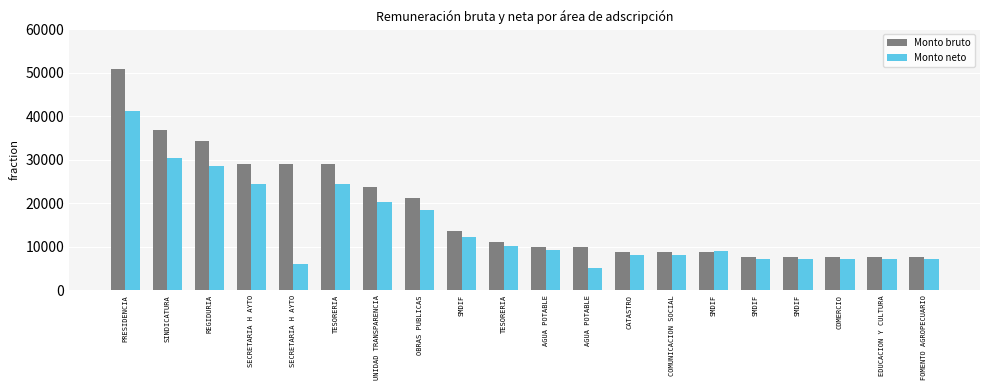

What are all the series names shown in the legend?

Monto bruto, Monto neto